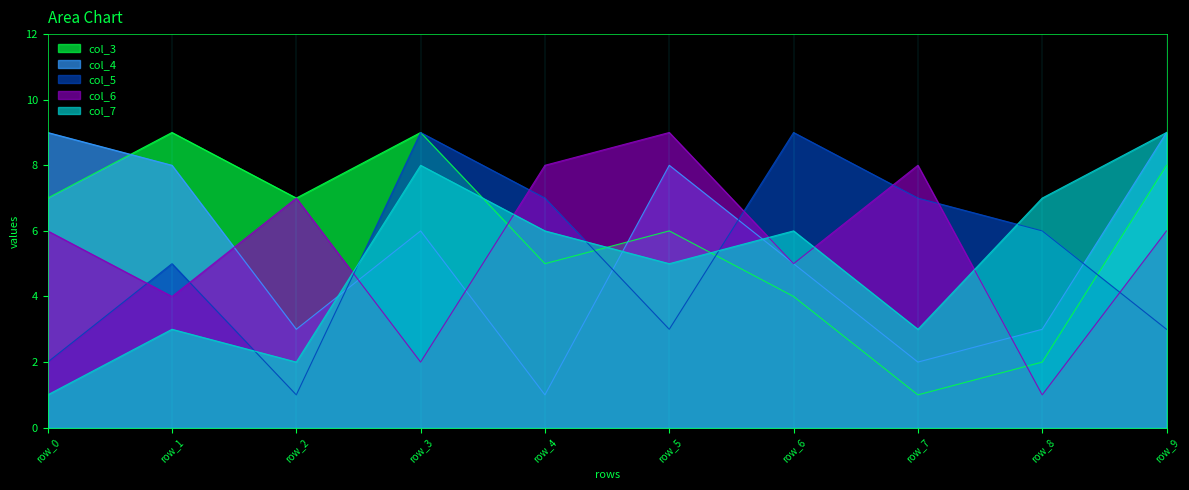

True or false: col_3 has a value of 3 at row_6.

False